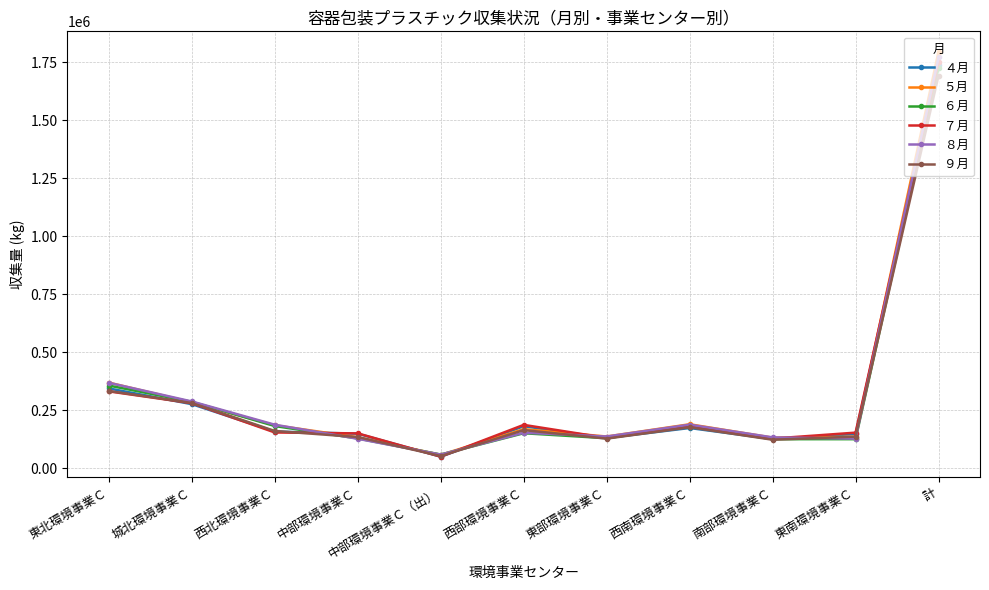

What is the total value across all series at 城北環境事業Ｃ?

1697400